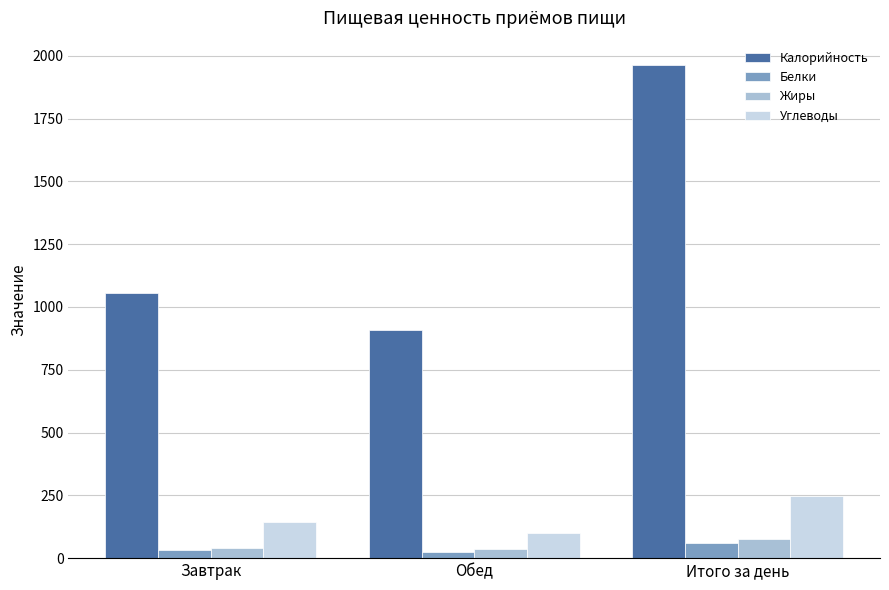

The Калорийность series shows 907.0 at Обед. True or false?

True